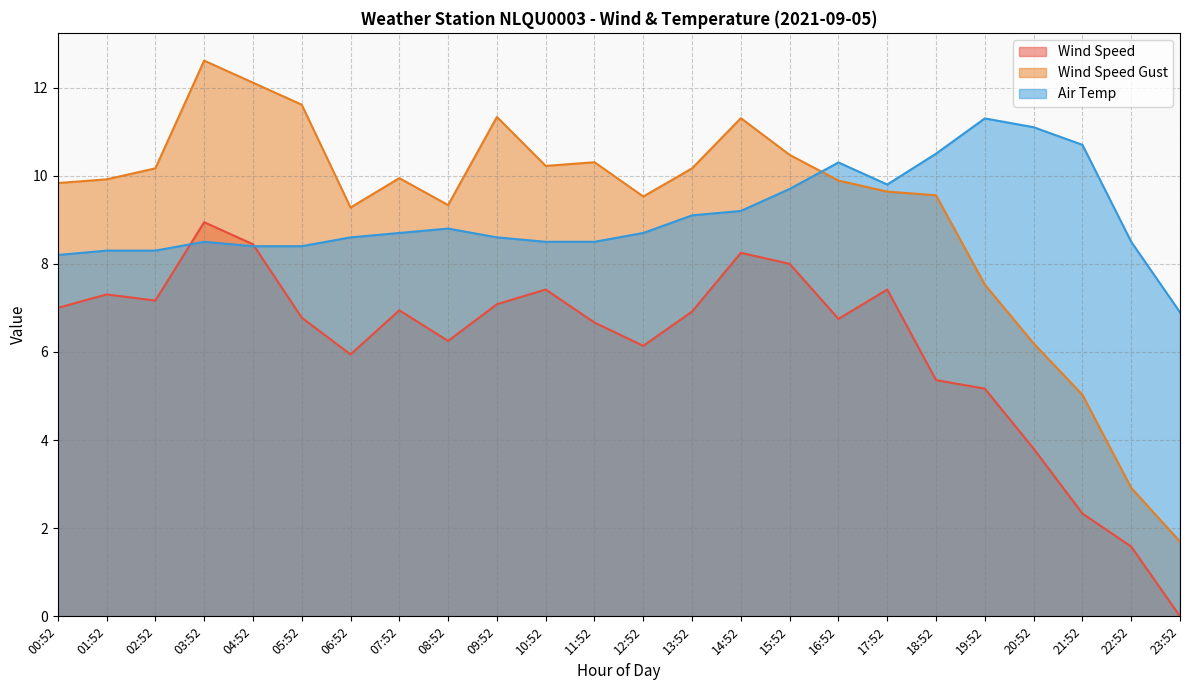

Rank the series at 10:52 from lowest to highest value.

Wind Speed, Air Temp, Wind Speed Gust